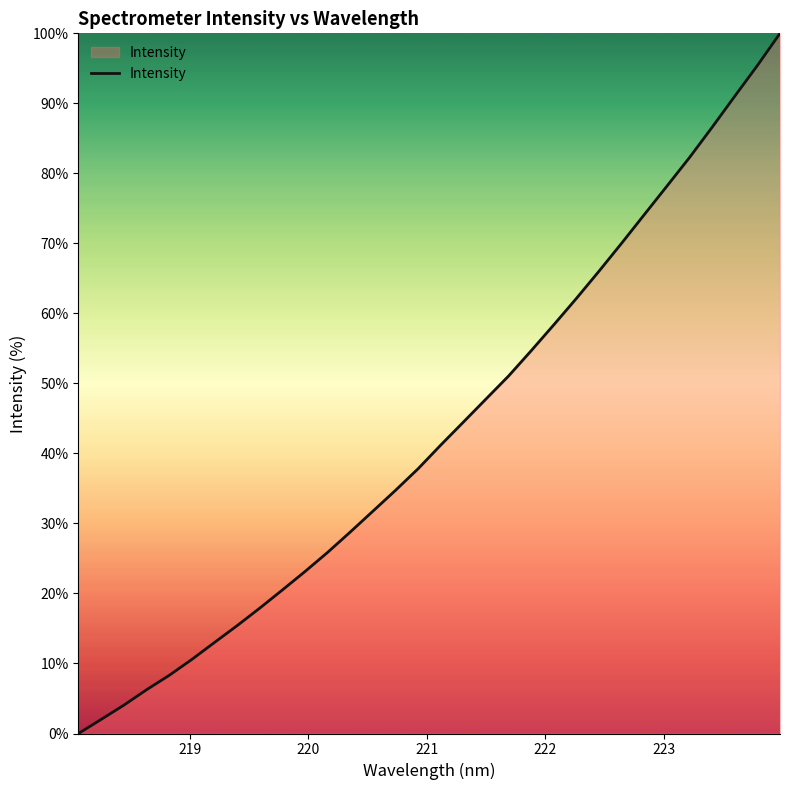

What is the difference between the maximum and minimum values?

100.0